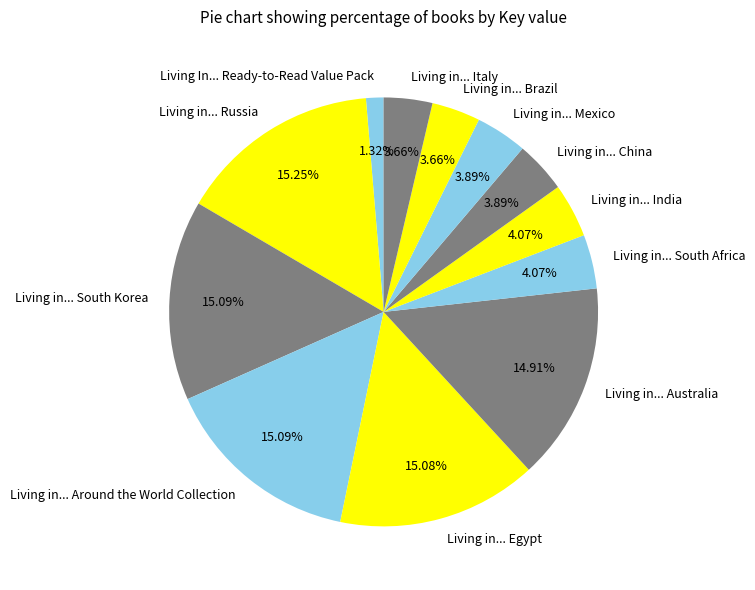

Which has a higher value, Living In... Ready-to-Read Value Pack or Living in... Egypt?

Living in... Egypt